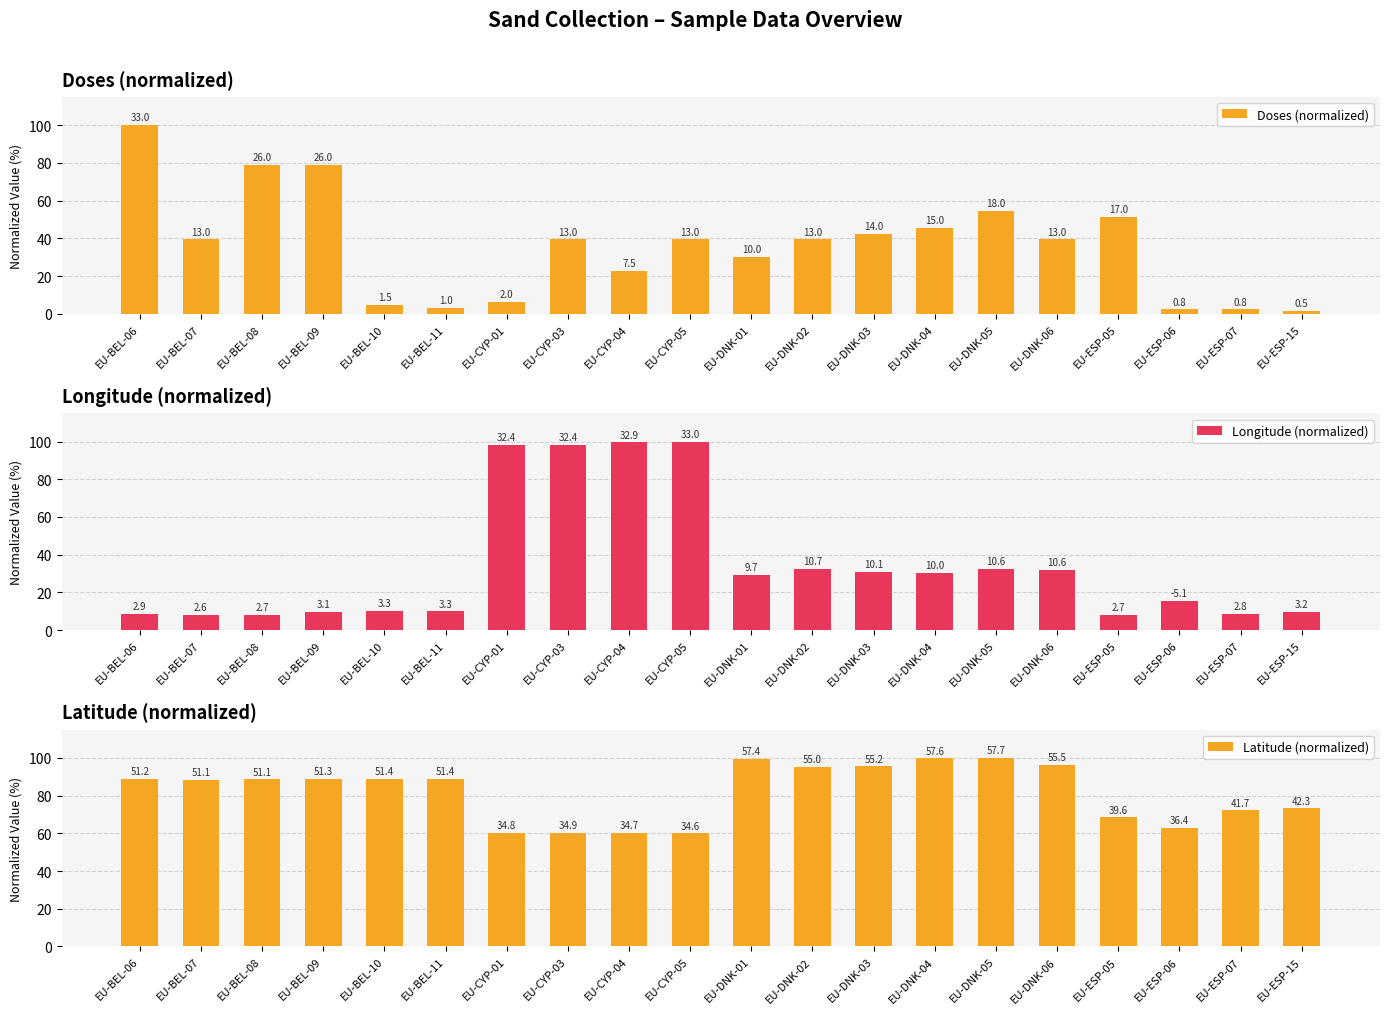

What is the sum of the Longitude (normalized) values at EU-DNK-05 and EU-DNK-04?

62.4